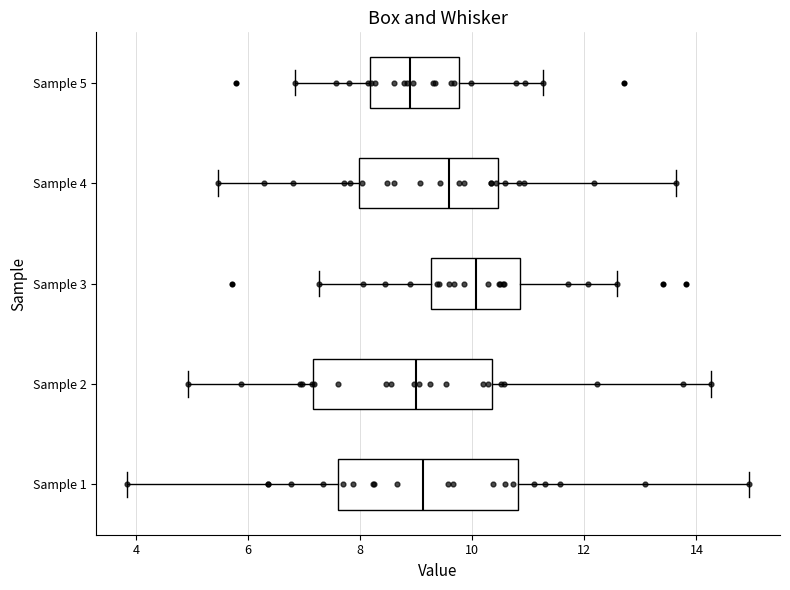

Reading bottom to top, read every box against the x-axis: the position of its median line, the range the box covers, and the ends of its whiskers. The values are not printed on the chart, so give them approximately, as read against the axis.

Sample 1: median 9.2, box 7.6 to 10.8, whiskers 3.8 to 15.0
Sample 2: median 9.0, box 7.2 to 10.4, whiskers 5.0 to 14.2
Sample 3: median 10.0, box 9.2 to 10.8, whiskers 7.2 to 12.6
Sample 4: median 9.6, box 8.0 to 10.4, whiskers 5.4 to 13.6
Sample 5: median 8.8, box 8.2 to 9.8, whiskers 6.8 to 11.2